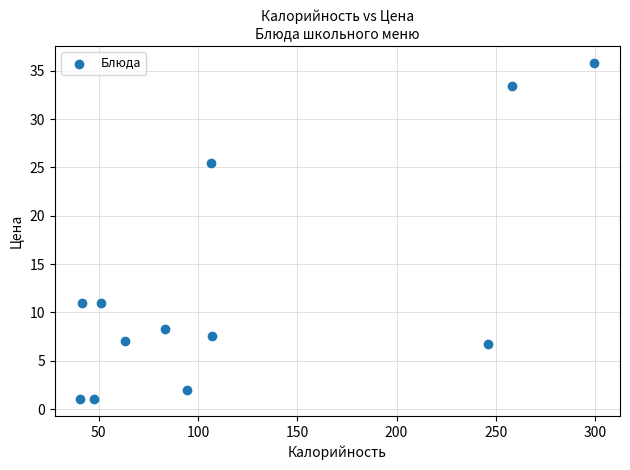

What is the average Y value?

12.5